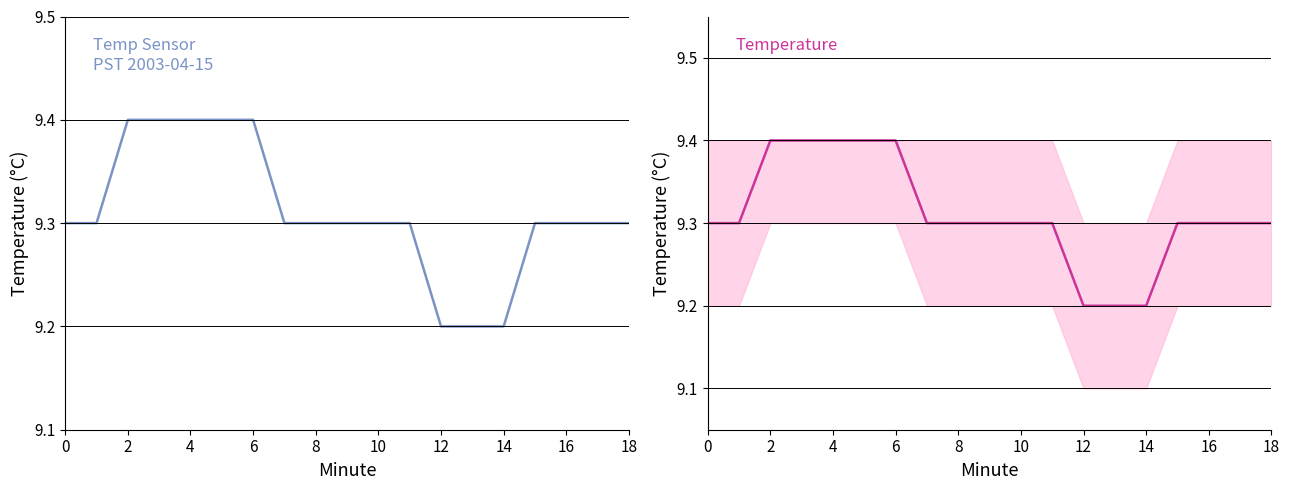

What is the smallest value displayed?

9.2